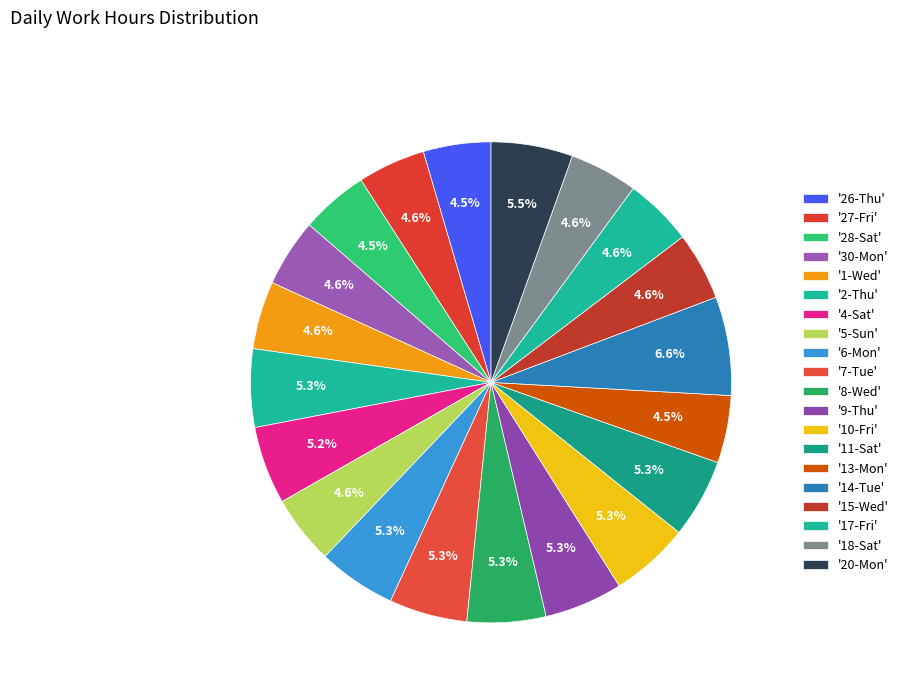

How many slices are in this pie chart?

20